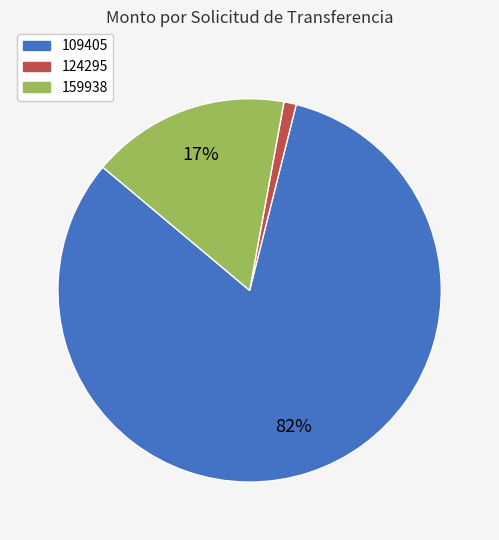

Is there any slice that represents more than half of the pie?

Yes